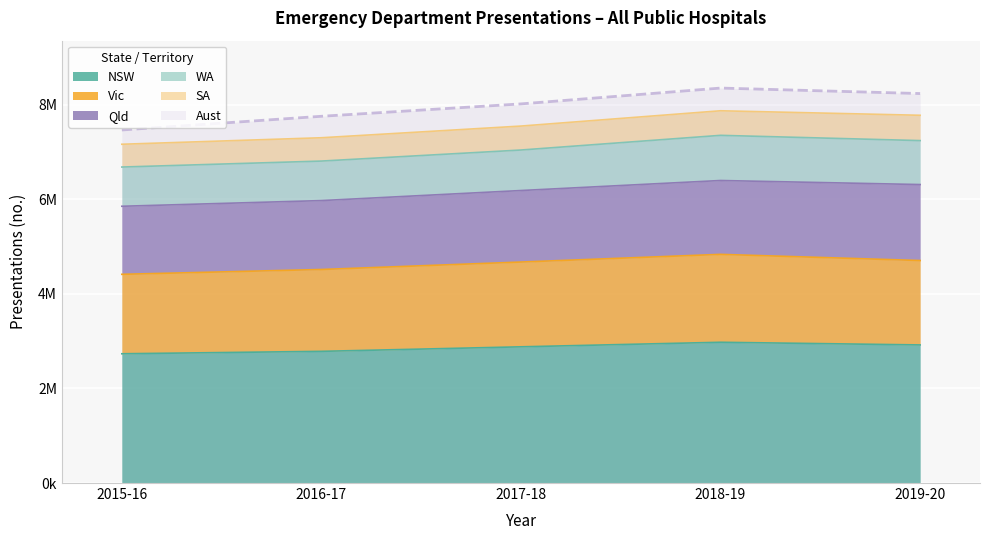

What is the sum of all Aust values?

39827318